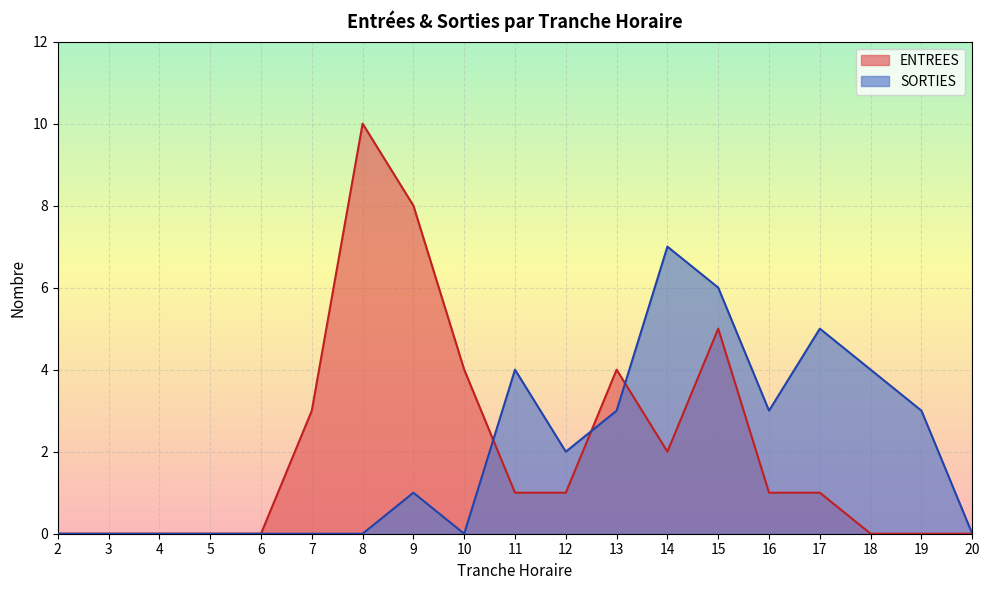

Rank the series at 4 from highest to lowest value.

ENTREES, SORTIES